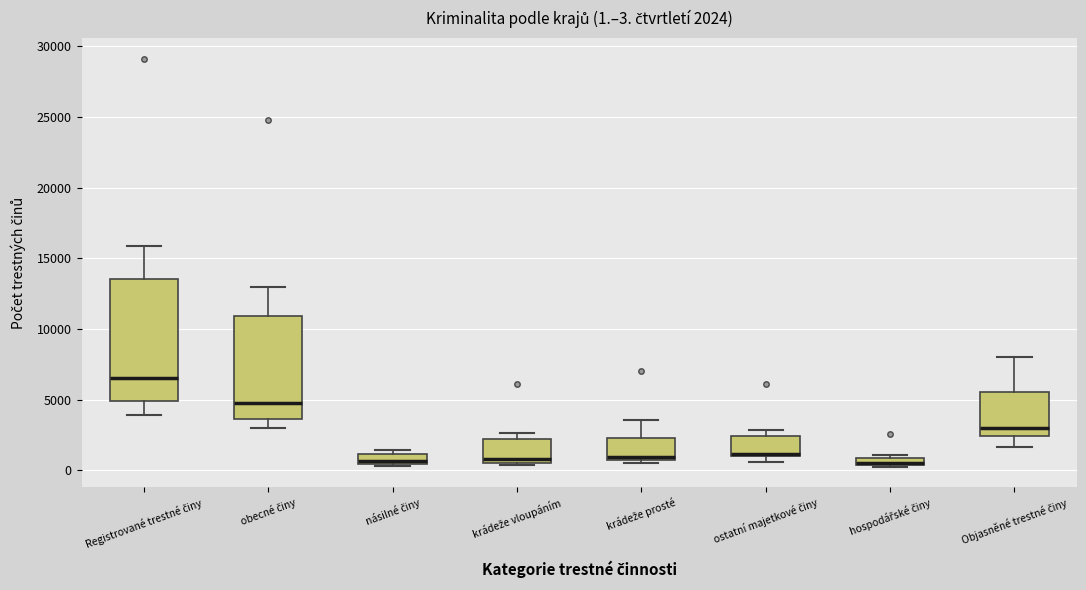

Comparing the boxes themselves (not the whiskers), which one is the tallest?

Registrované trestné činy